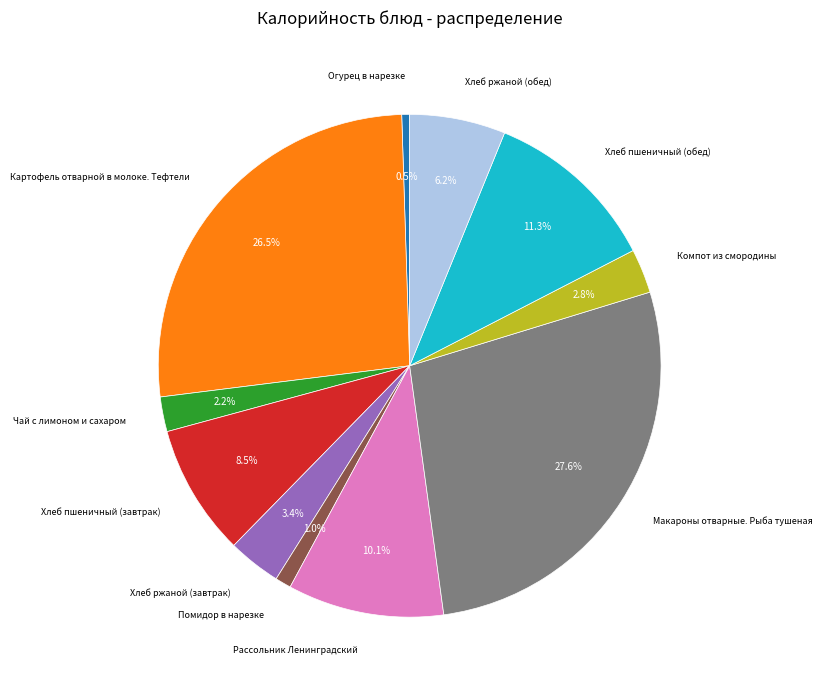

Does any single category account for the majority?

No